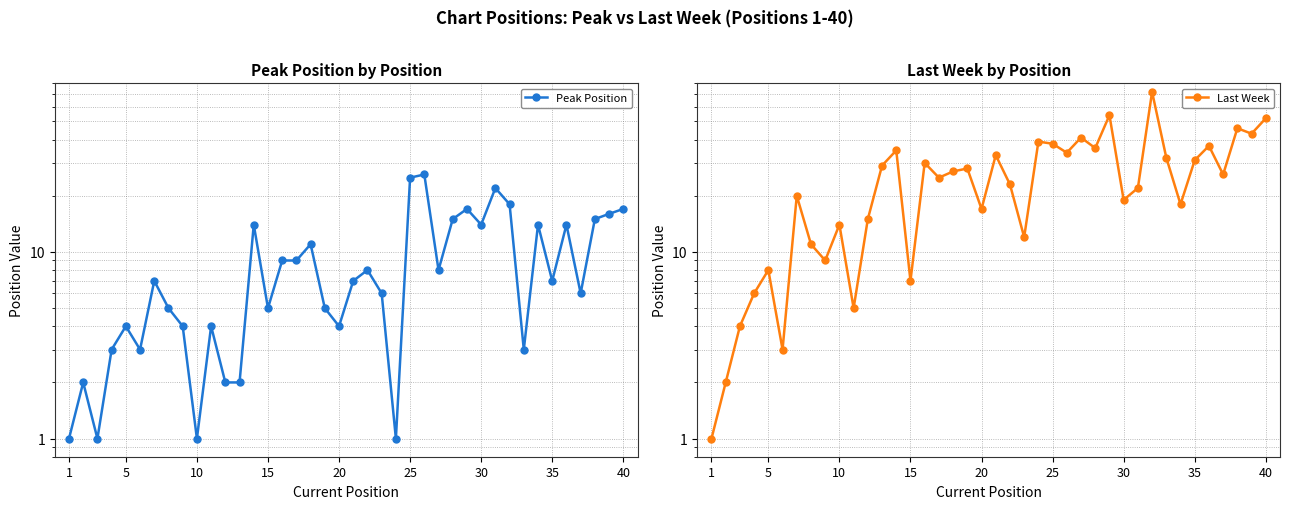

What is the sum of all Peak Position values?

355